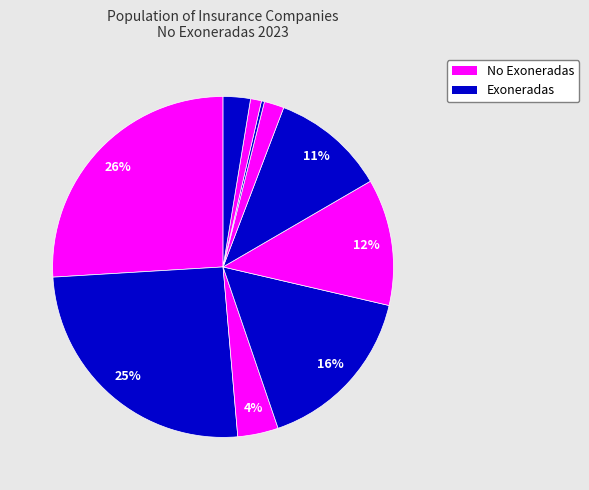

Which category has the biggest portion of the pie?

Seguros Universal